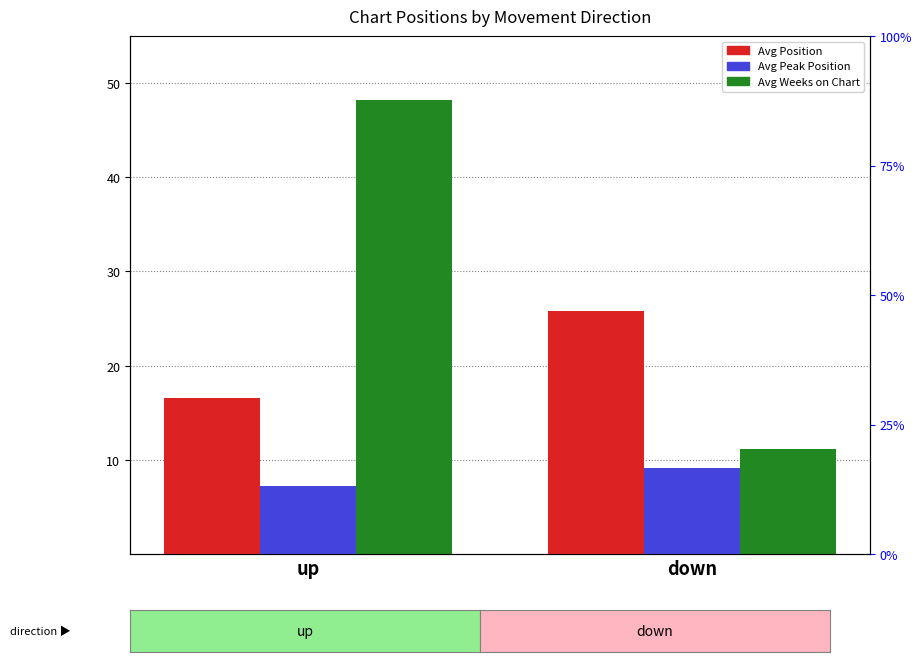

What is the lowest value of the Avg Peak Position series?

7.2